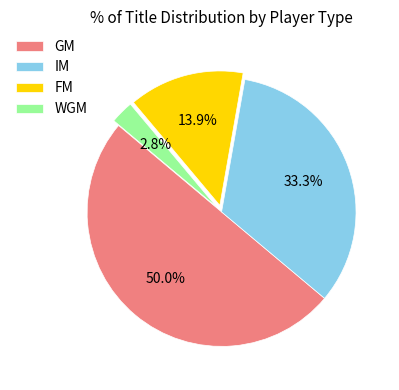

True or false: WGM accounts for 8% of the total.

False